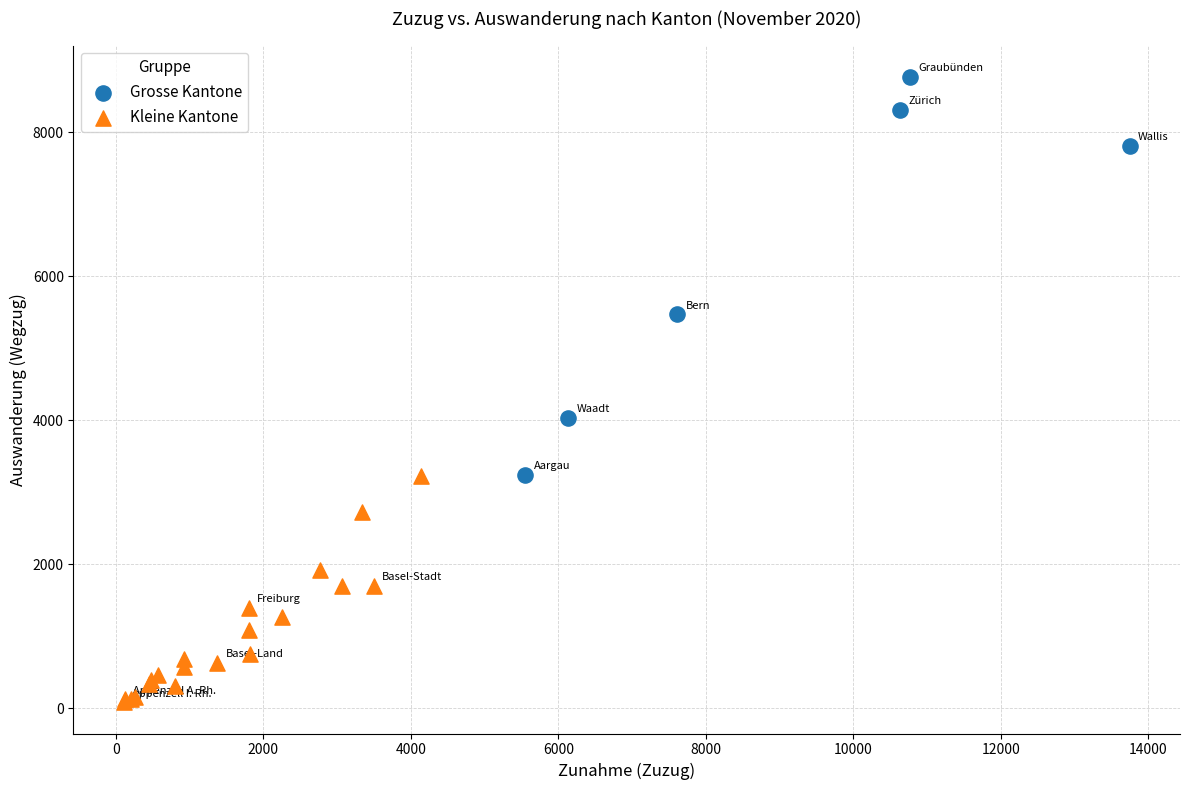

Which series contains the lowest Y value?

Kleine Kantone